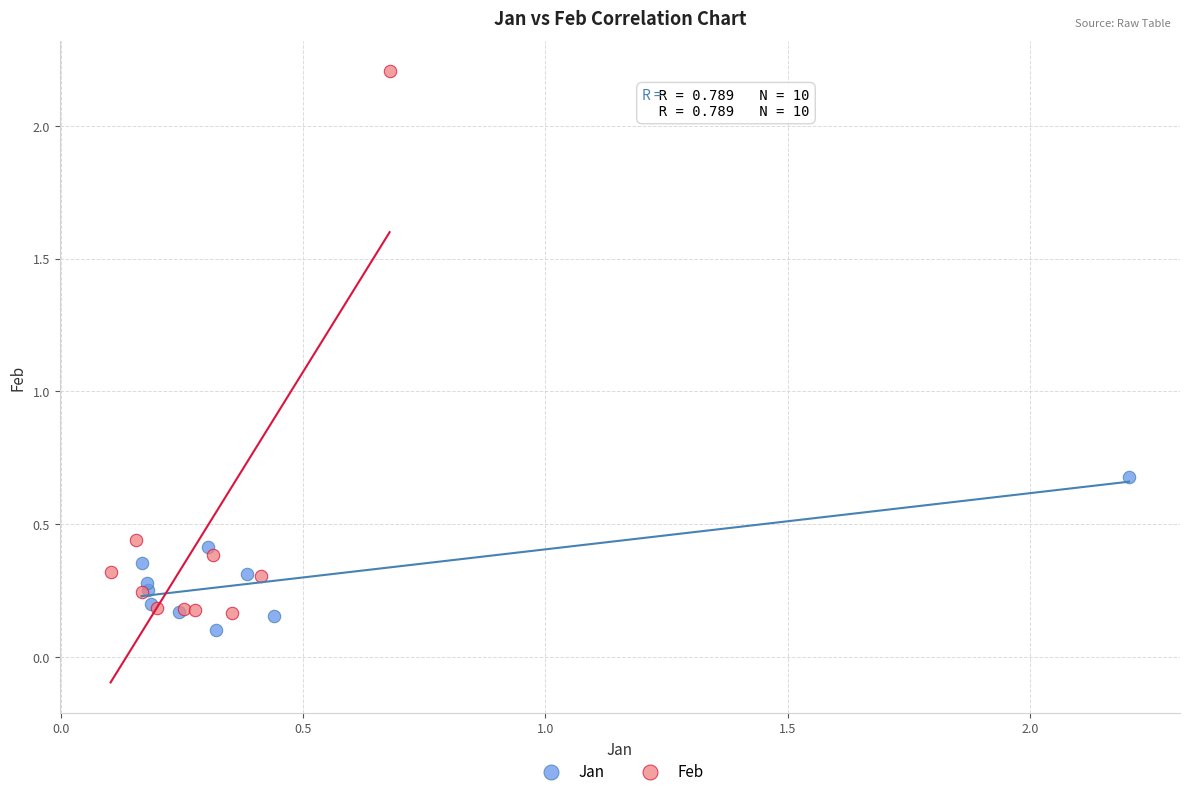

Which series reaches the maximum Y coordinate?

Feb